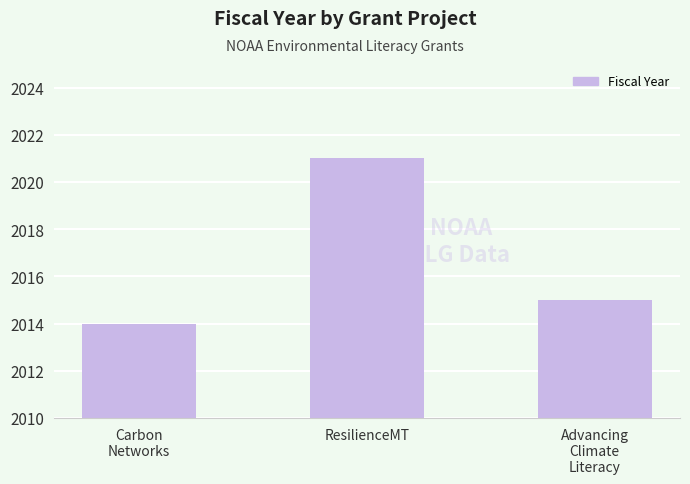

What is the minimum value shown in the chart?

2014